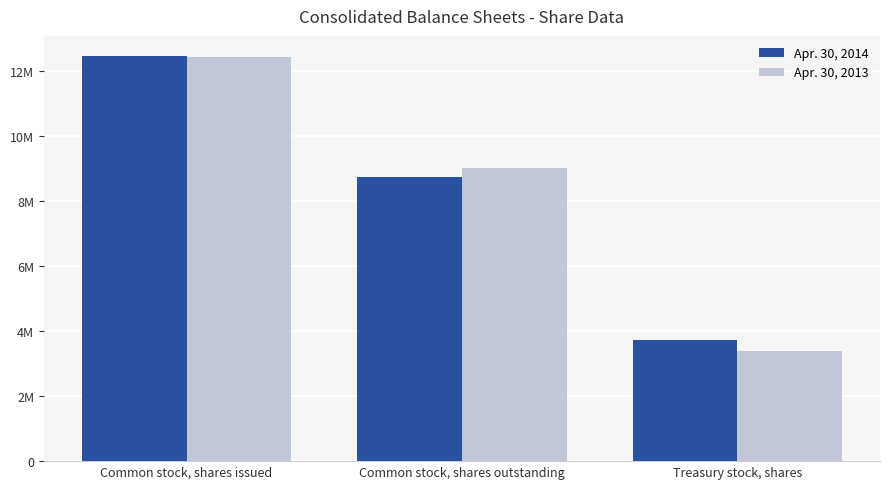

What is the label of the 3rd bar from the right?

Common stock, shares issued